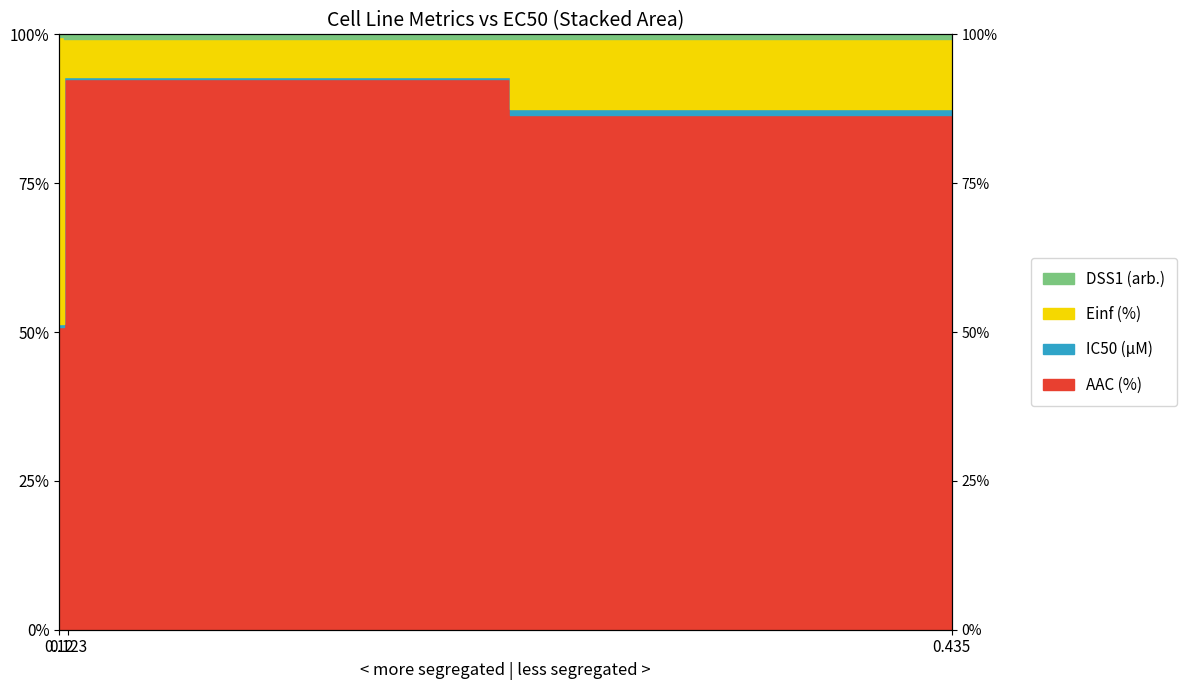

How many data points in AAC (%) are less than 87?

1